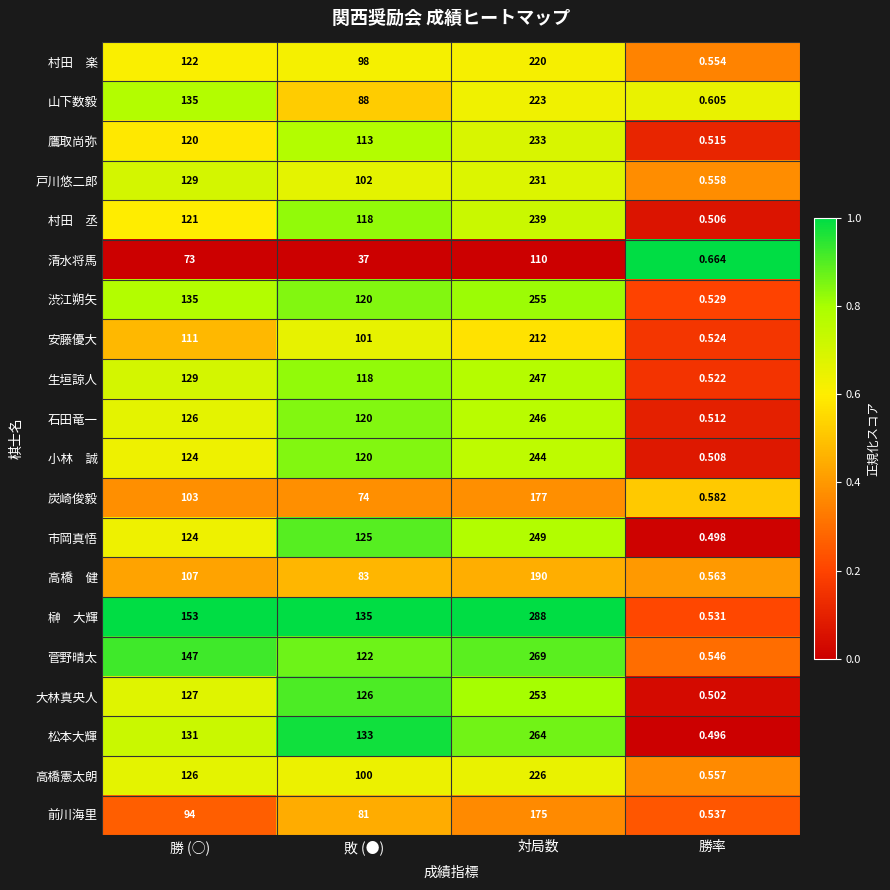

At which label is 大林真央人 closest to 126?

敗 (●)